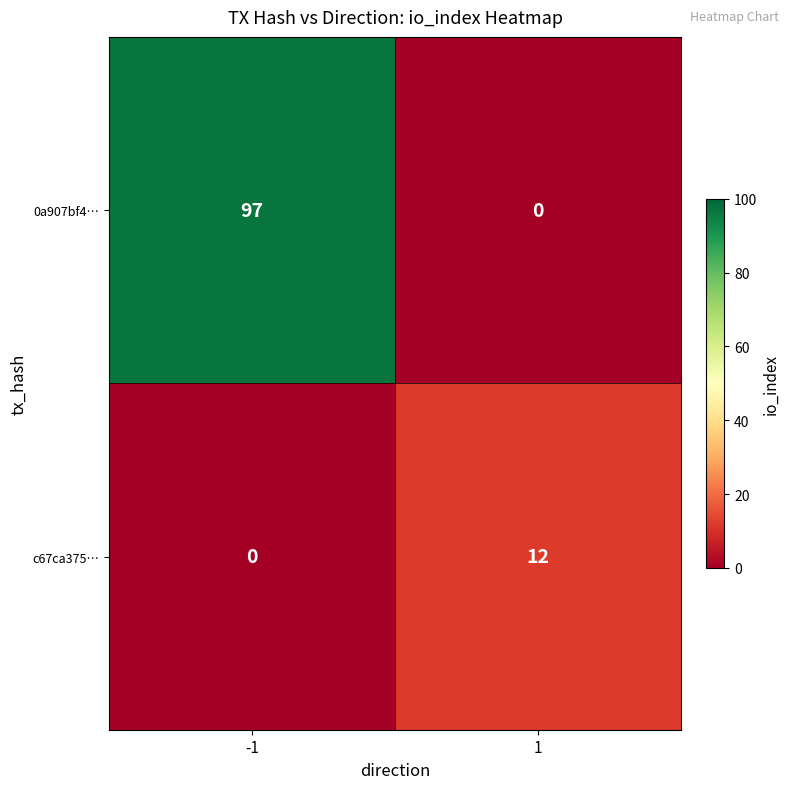

How many data points in c67ca375… are less than 12?

1